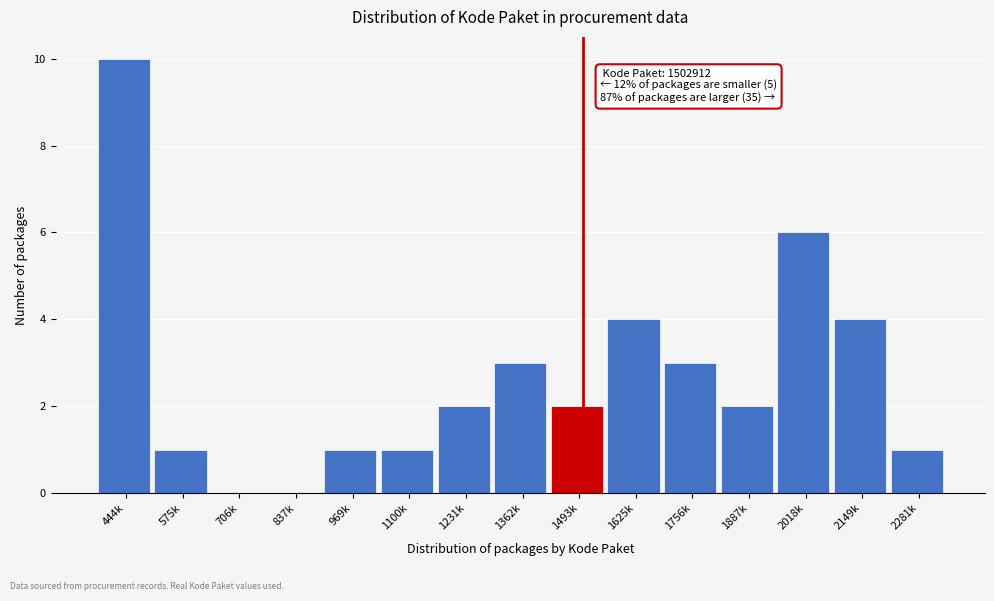

Reading left to right, what are all the values shown in this chart?

444k=10	575k=1	706k=0	837k=0	969k=1	1100k=1	1231k=2	1362k=3	1493k=2	1625k=4	1756k=3	1887k=2	2018k=6	2149k=4	2281k=1